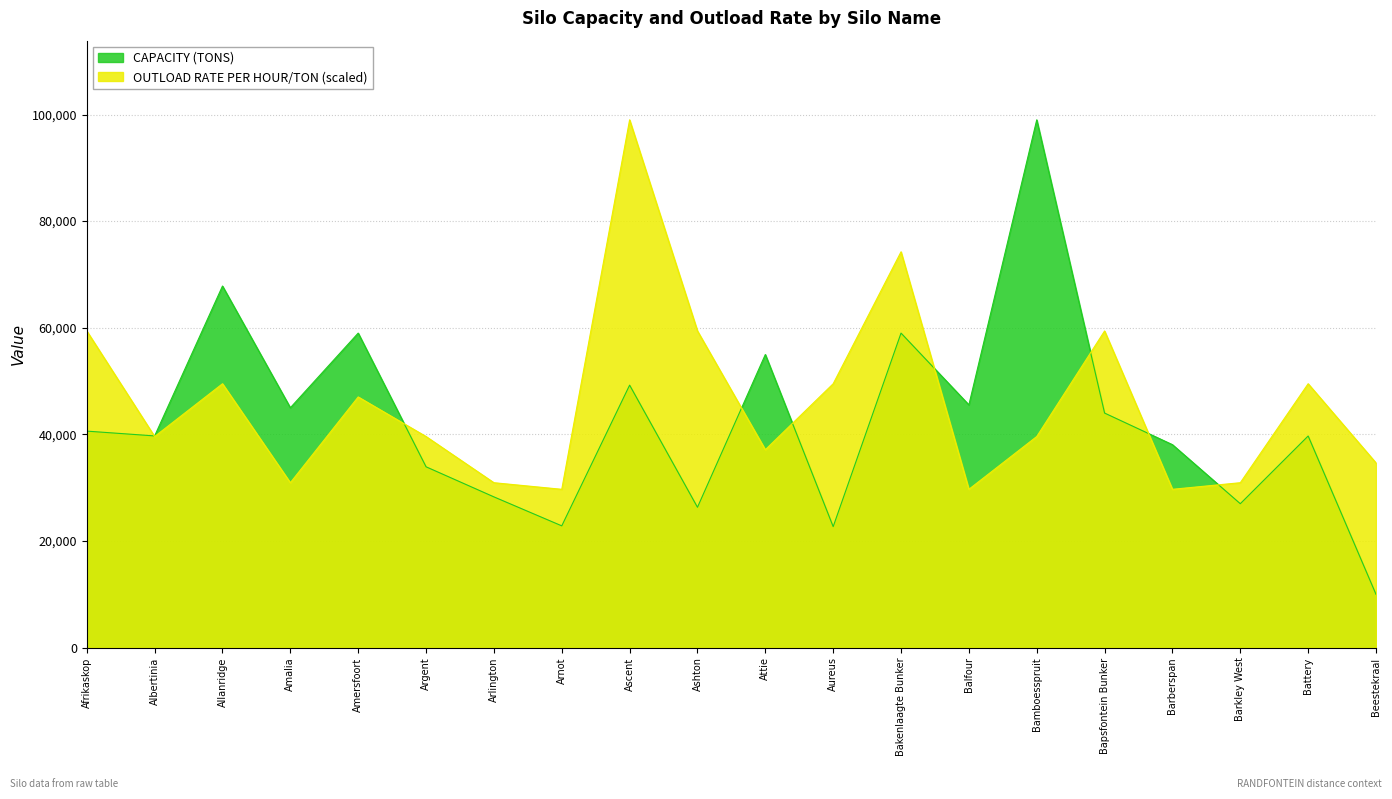

How many data points in OUTLOAD RATE PER HOUR/TON are less than 39600?

8